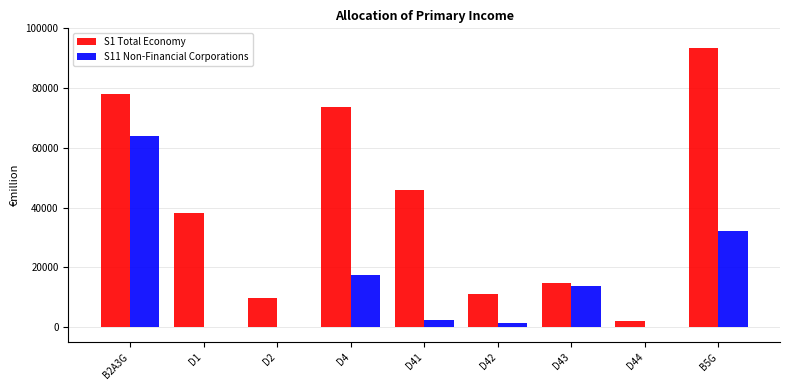

Does the chart contain stacked bars?

No